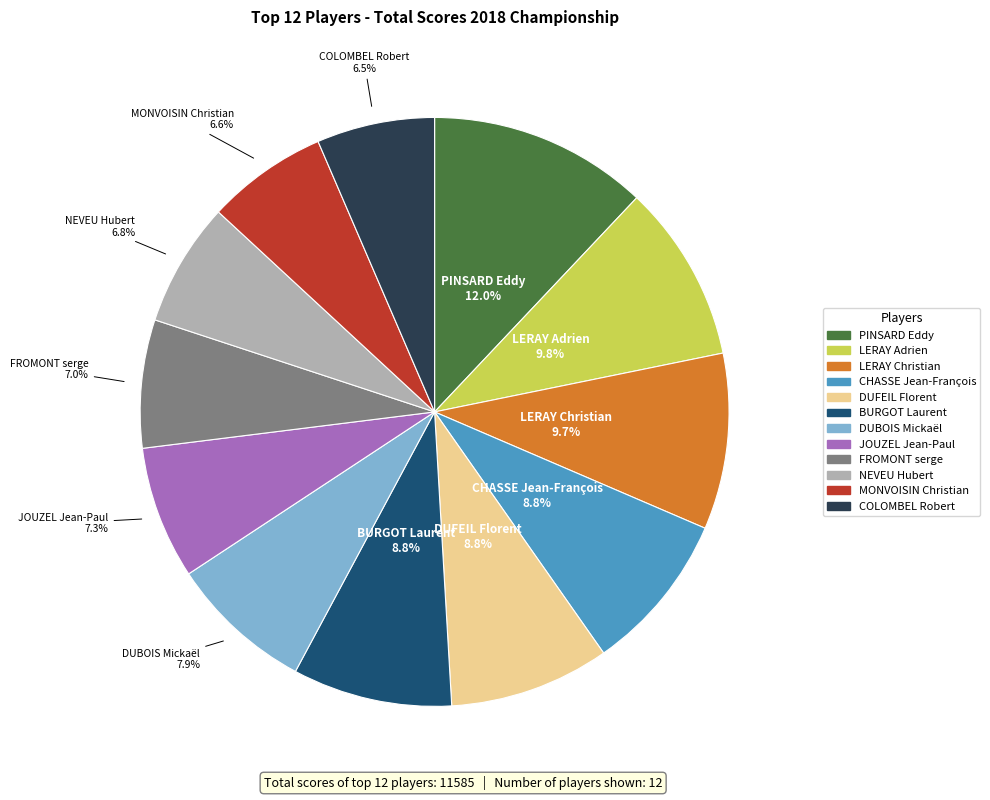

Is there a majority slice in this chart?

No